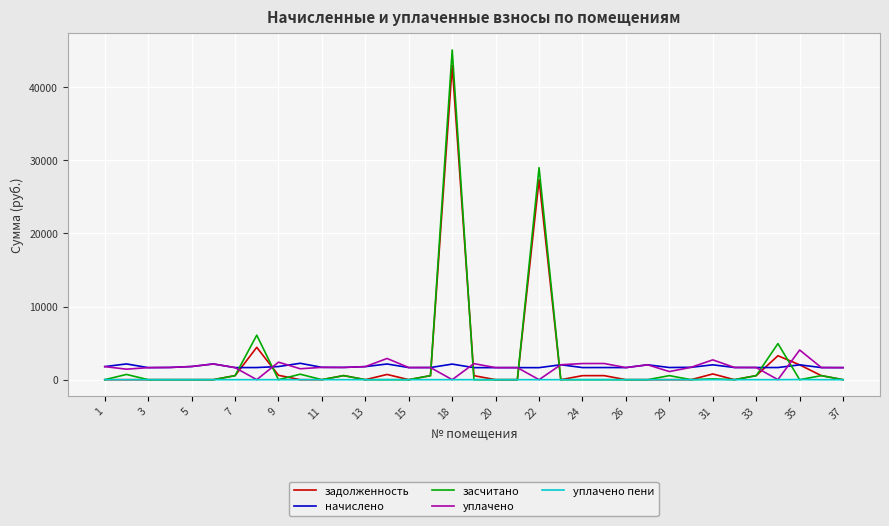

True or false: начислено and засчитано cross at least once.

True